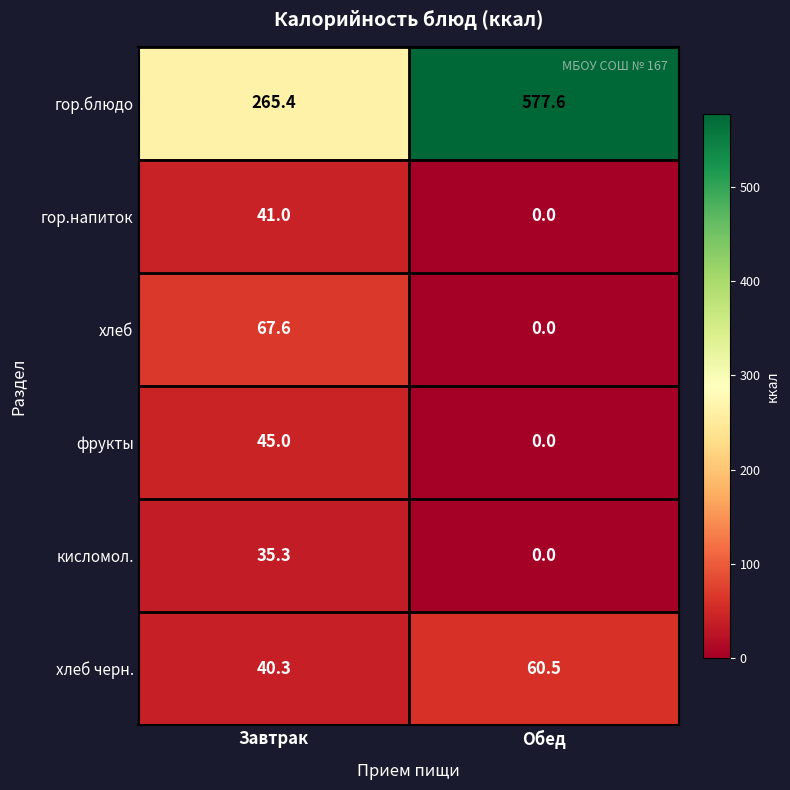

What is the difference between the highest and lowest values at Завтрак?

230.1